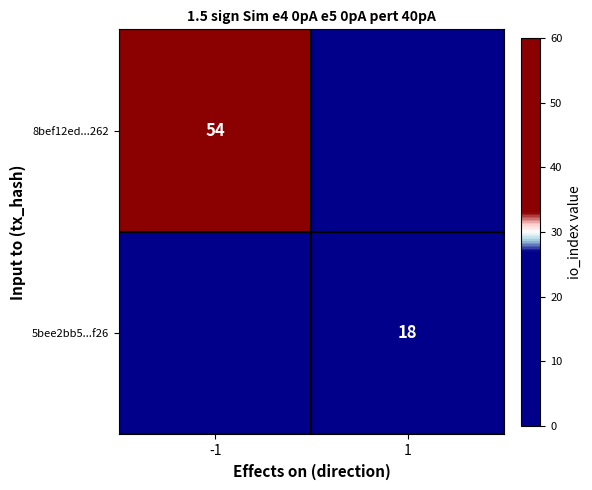

At which category does the chart reach its peak across all series?

-1